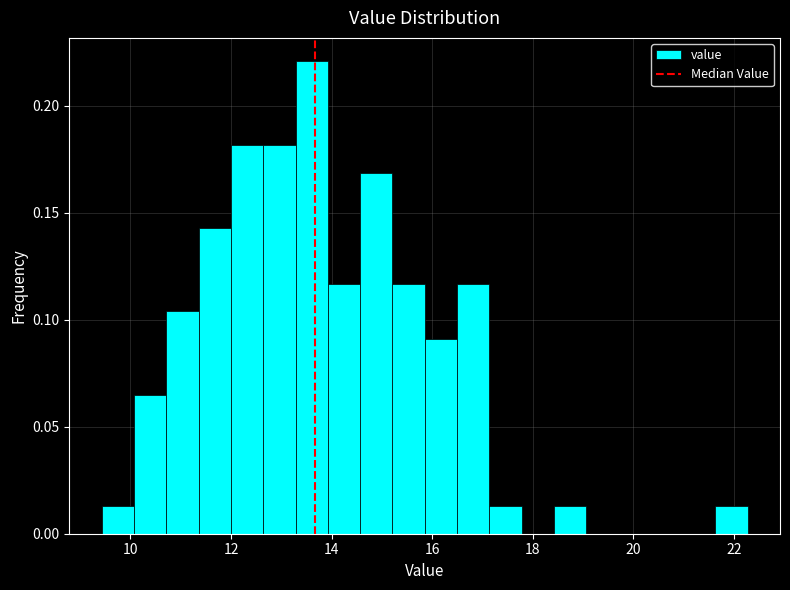

Read against the x-axis, roughly where is the centre of the tallest bar?

13.6